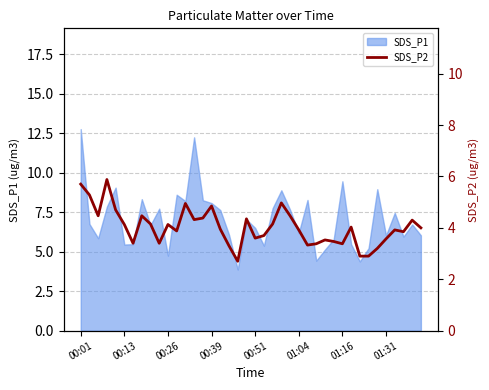

At which label does SDS_P1 reach its peak?

00:01